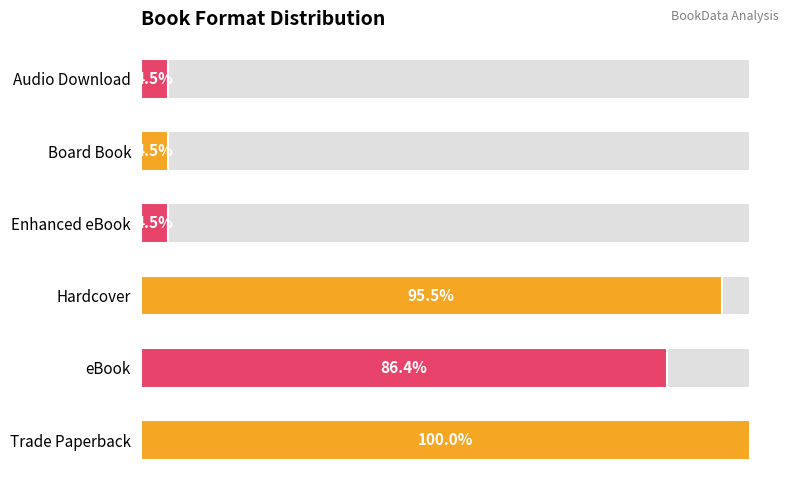

What is the ratio of the value at Hardcover to the value at eBook?

1.1